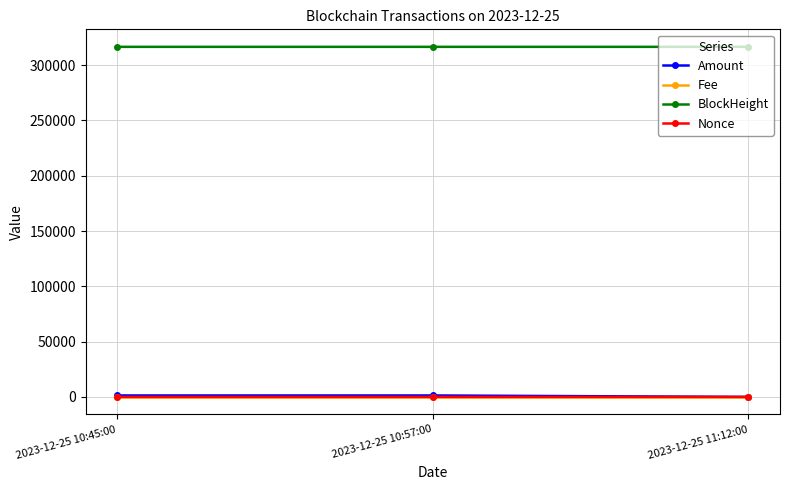

The value of Fee at 2023-12-25 11:12:00 is 0.0. True or false?

True